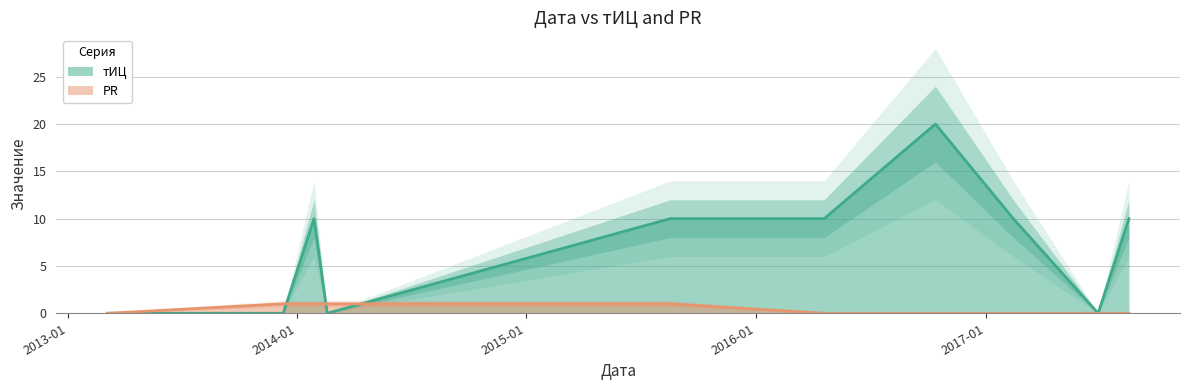

The PR series shows 1 at 2017-08-17. True or false?

False